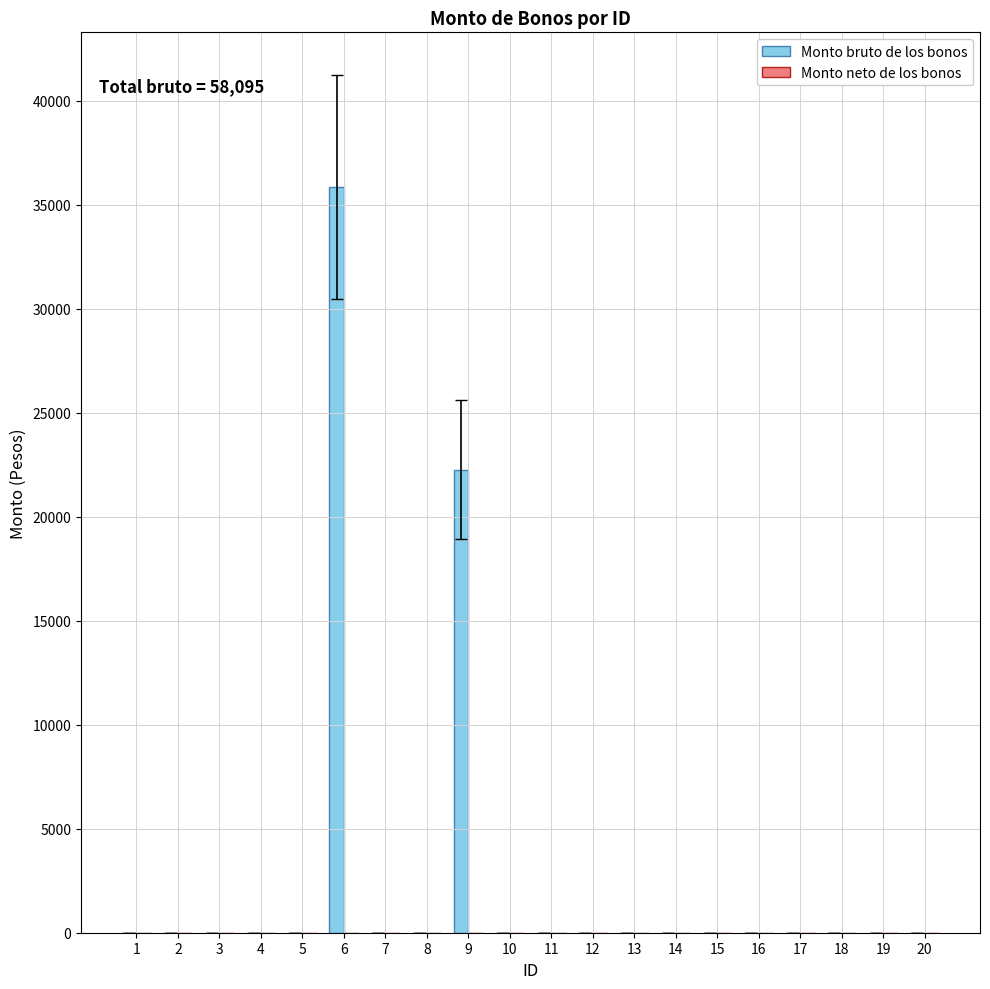

What is the change in value from 9 to 19?

-22250